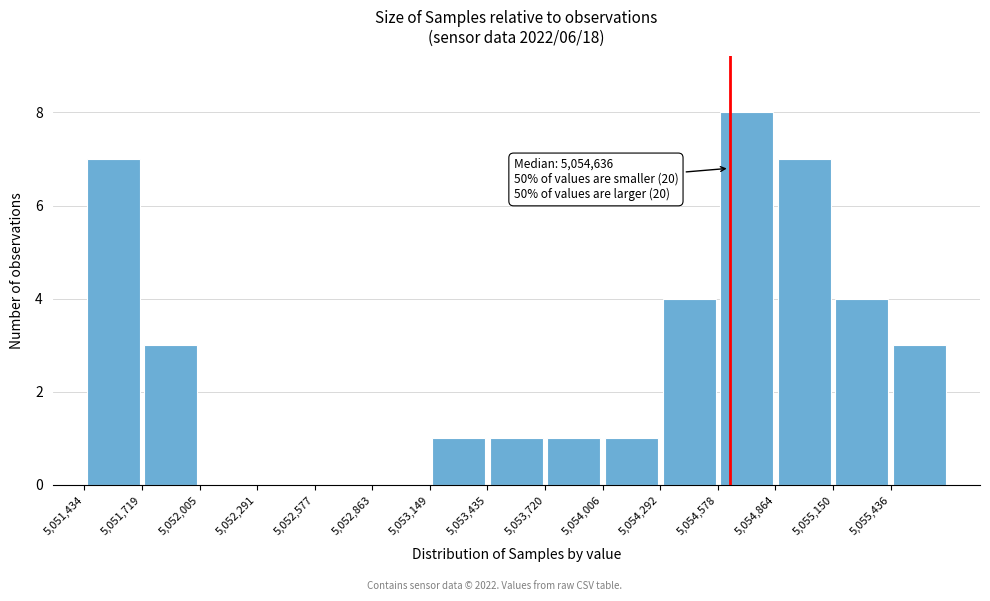

Which range on the x-axis has the tallest bar?

5054600 to 5054850